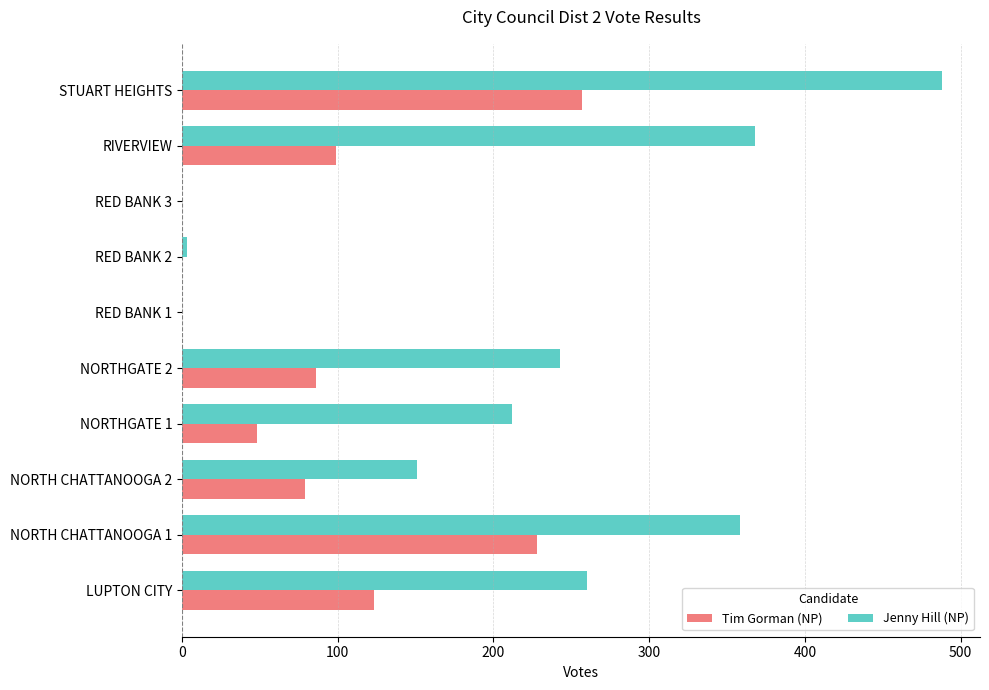

Is the value of Jenny Hill (NP) at STUART HEIGHTS greater than the value of Tim Gorman (NP) at NORTH CHATTANOOGA 2?

Yes